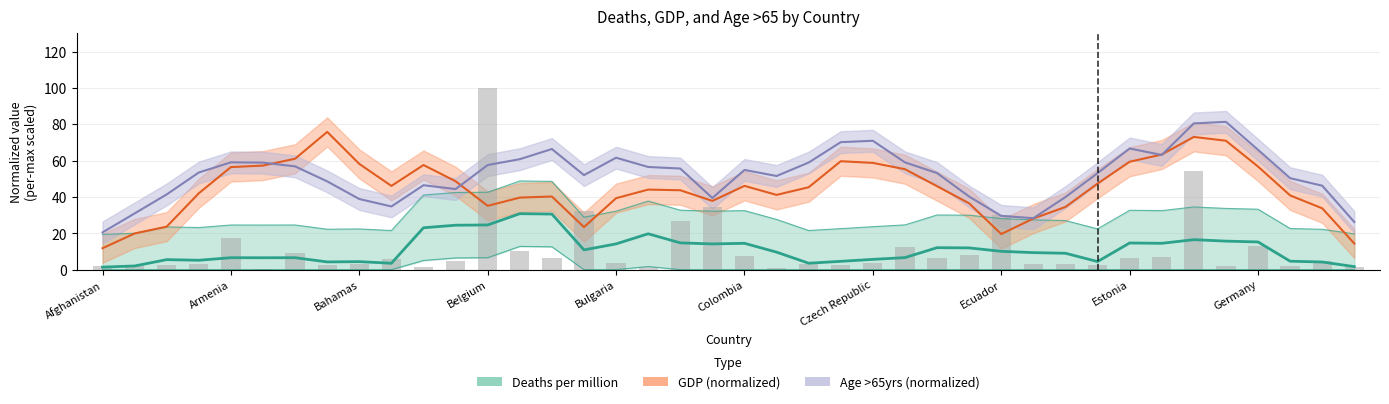

What is the total value across all series at 19?

125.7